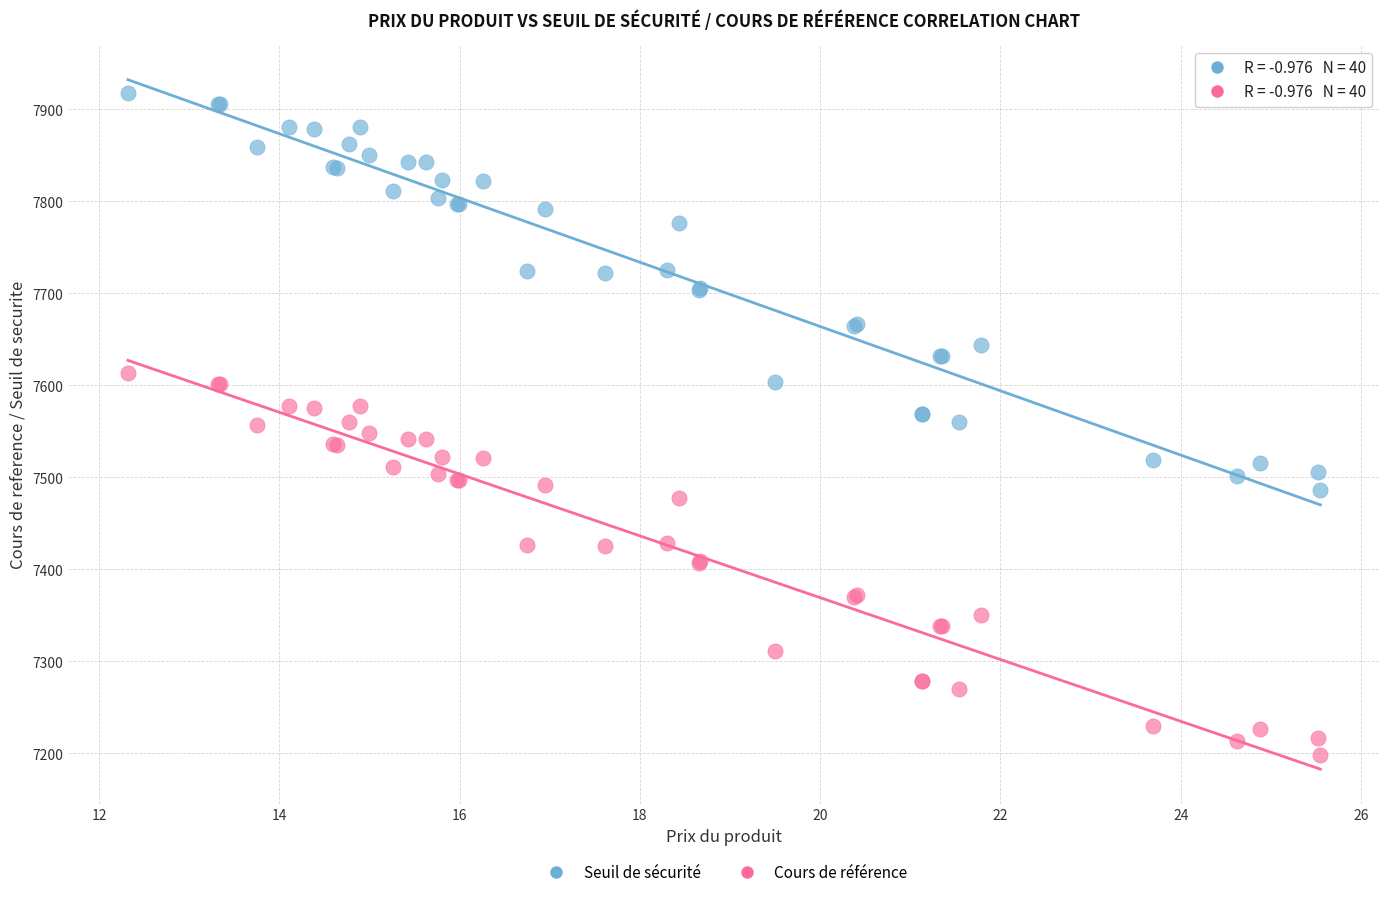

Which series has the largest Y range (max minus min)?

Seuil de sécurité